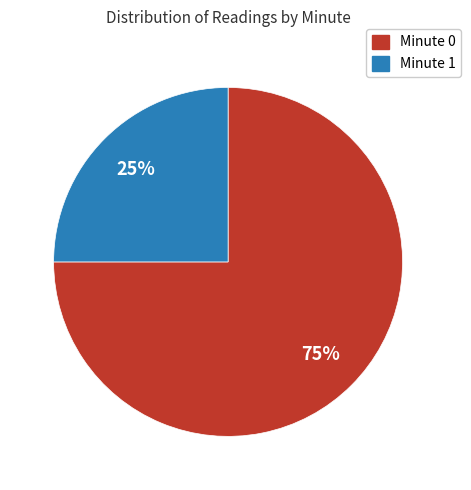

To the nearest percent, what percentage of the pie is Minute 0?

75%